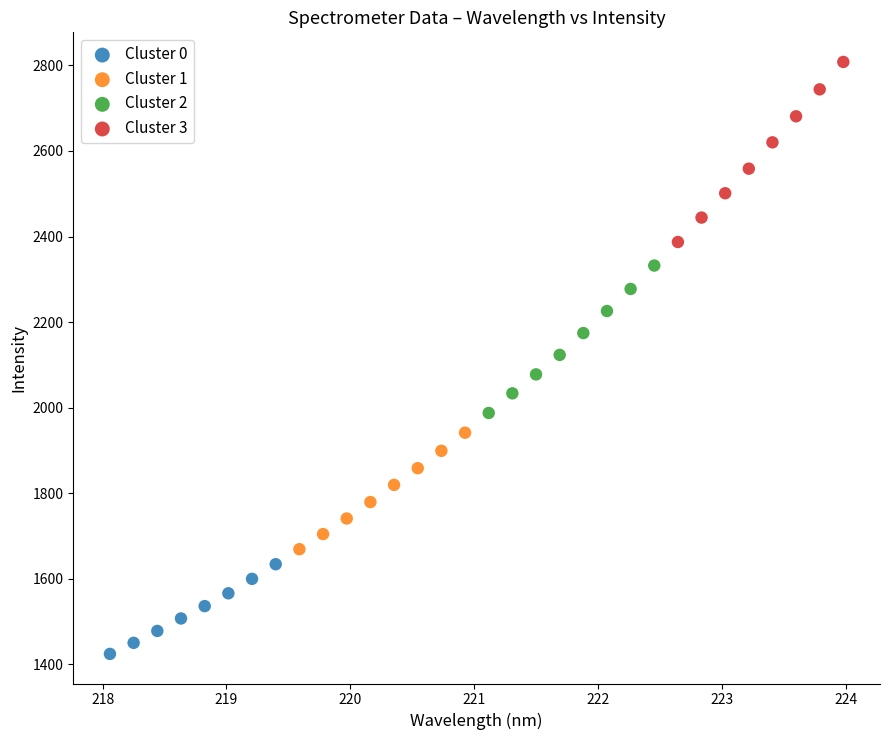

Which series contains the highest Y value?

Cluster 3